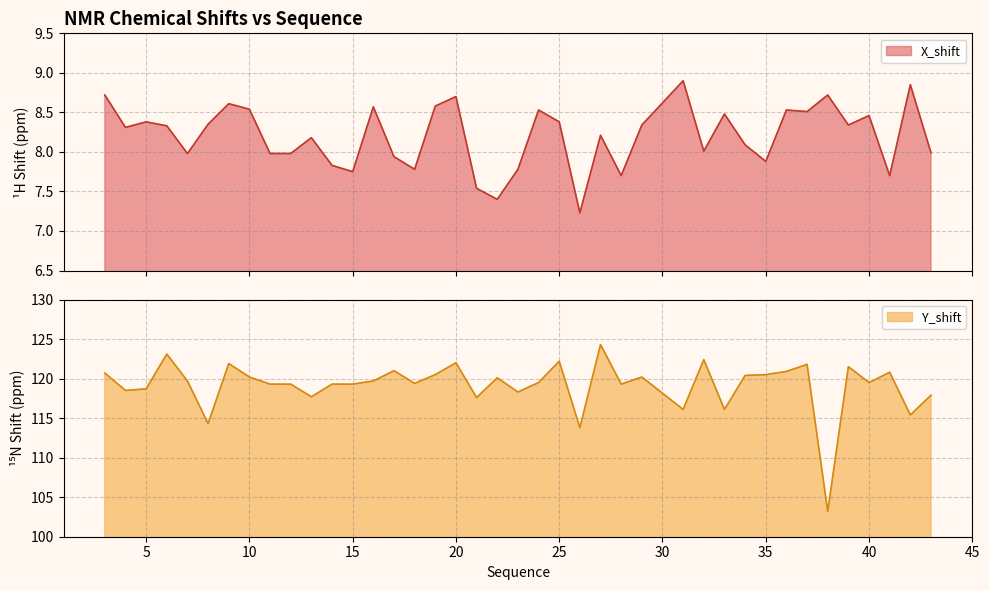

True or false: Y_shift and X_shift cross at least once.

False